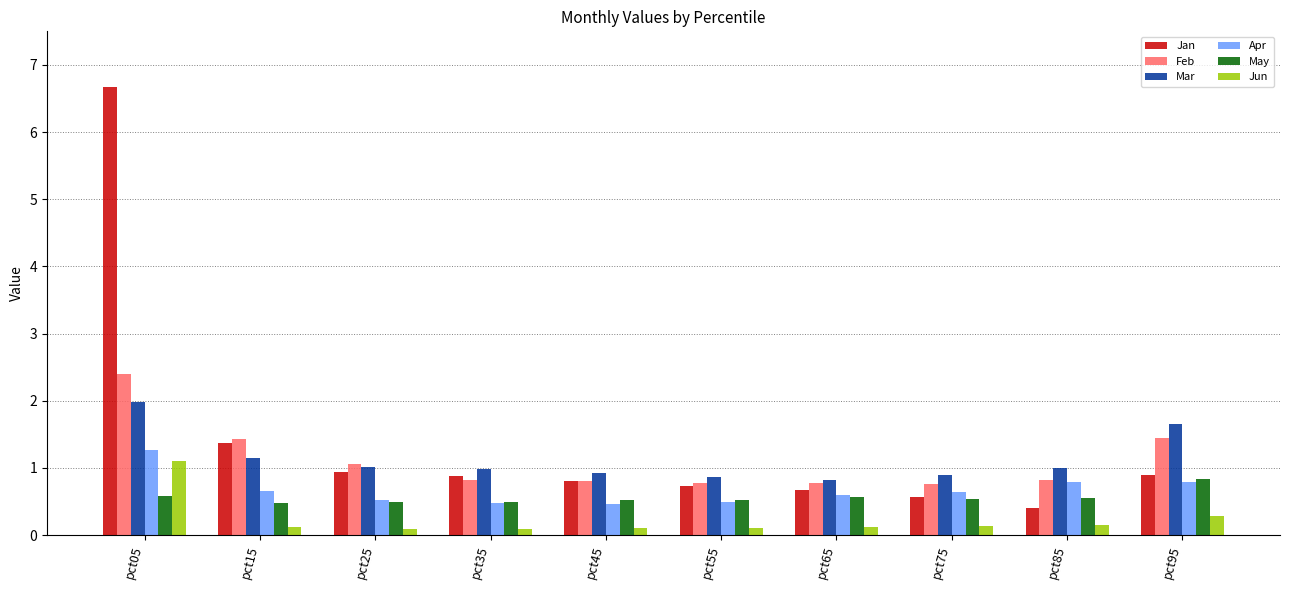

Rank the series by their maximum value, from lowest to highest.

May, Jun, Apr, Mar, Feb, Jan